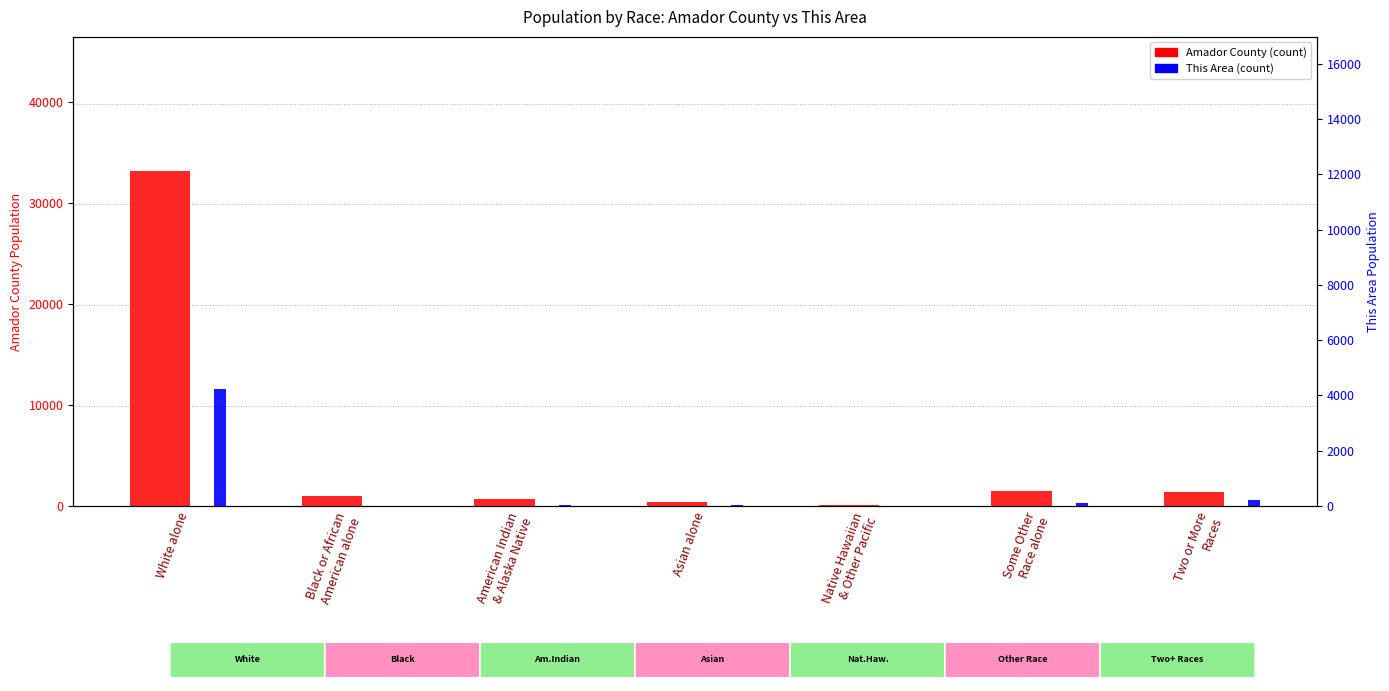

List the series in order of their peak value, lowest first.

This Area, Amador County